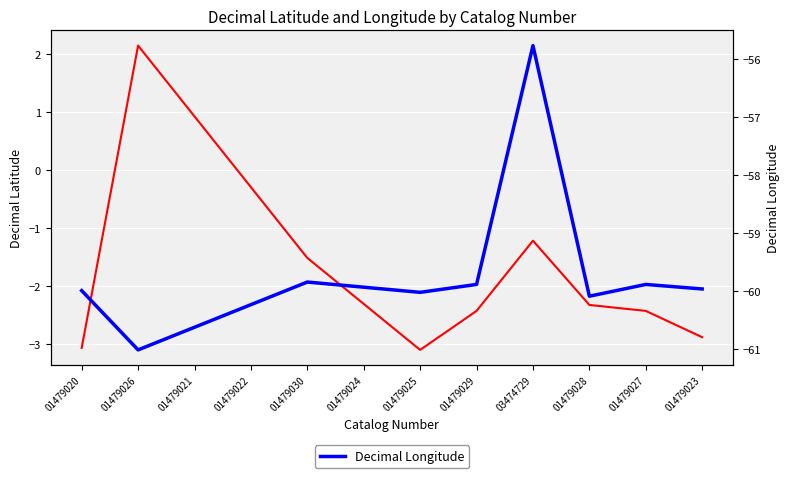

Reading right to left, transcribe all the data shown in this chart.

Decimal Latitude: -2.9	-2.4	-2.3	-1.2	-2.4	-3.1	-1.5	2.1	-3.1
Decimal Longitude: -60.0	-59.9	-60.1	-55.8	-59.9	-60.0	-59.8	-61.0	-60.0